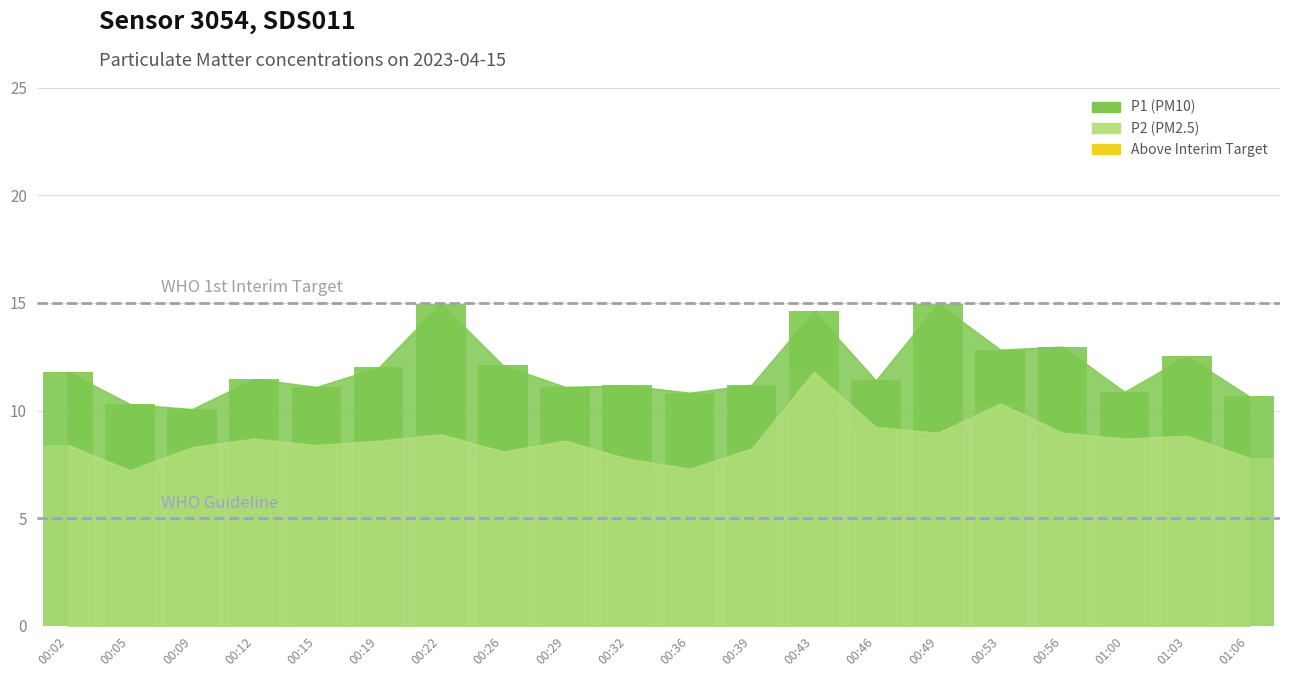

What is the value of the P1 point at the 15th from the left?

15.0